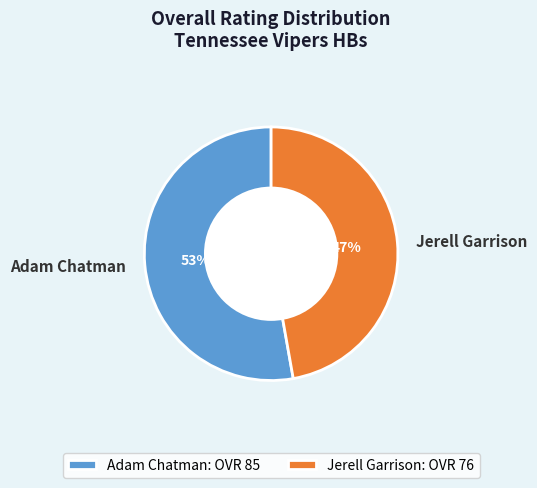

Approximately how many times larger is the value at Jerell Garrison compared to Adam Chatman?

0.9